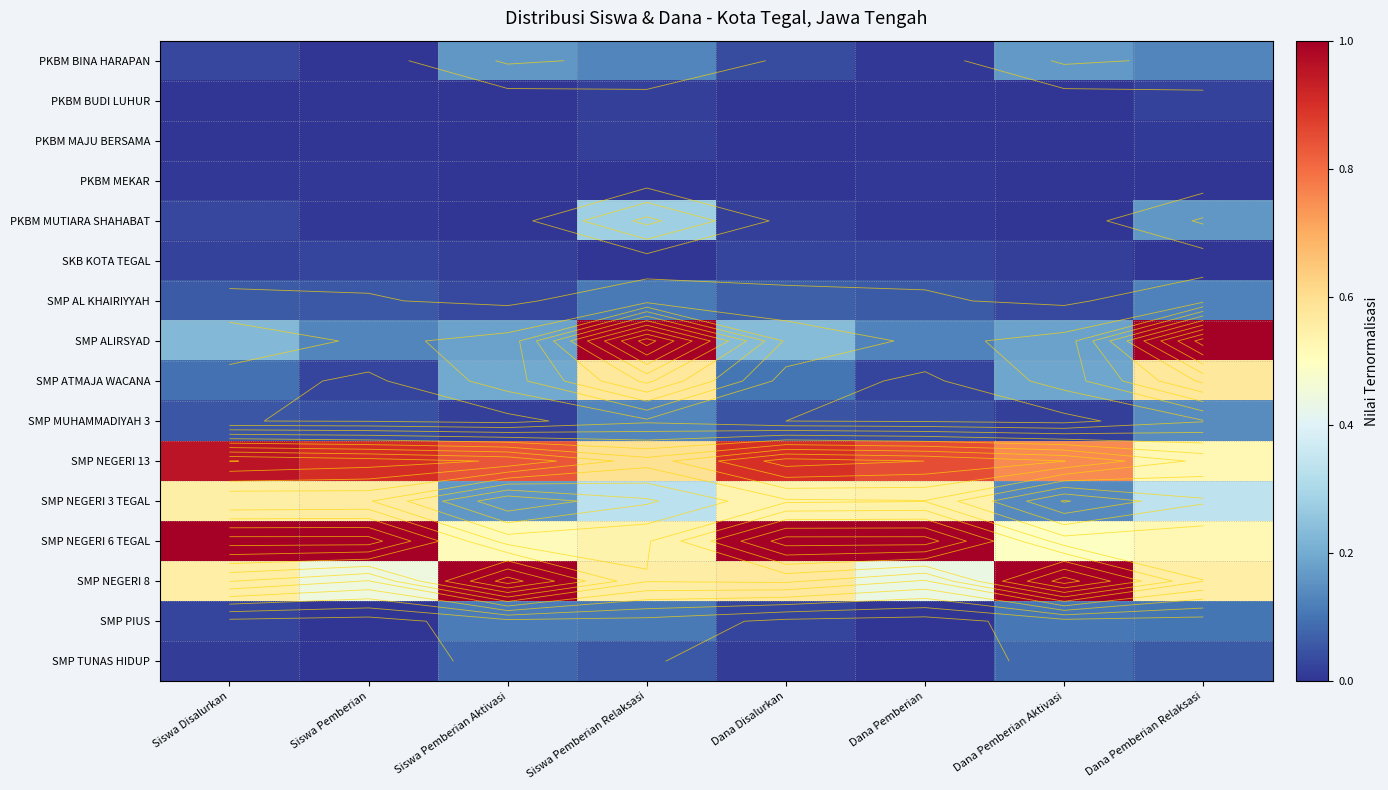

Rank the series by their maximum value, from lowest to highest.

PKBM MEKAR, PKBM MAJU BERSAMA, PKBM BUDI LUHUR, SKB KOTA TEGAL, SMP TUNAS HIDUP, SMP PIUS, SMP AL KHAIRIYYAH, SMP MUHAMMADIYAH 3, PKBM BINA HARAPAN, PKBM MUTIARA SHAHABAT, SMP NEGERI 3 TEGAL, SMP ATMAJA WACANA, SMP NEGERI 13, SMP ALIRSYAD, SMP NEGERI 6 TEGAL, SMP NEGERI 8